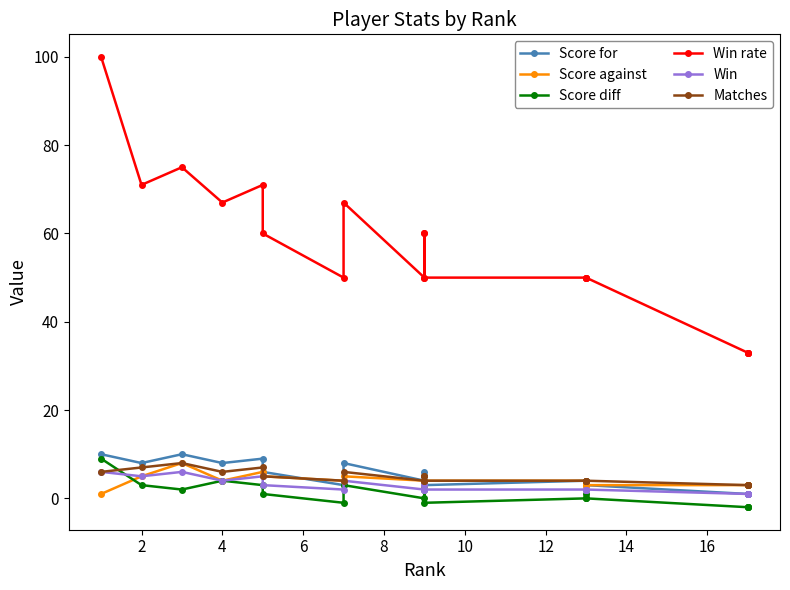

True or false: Score against and Score diff intersect in this chart.

True